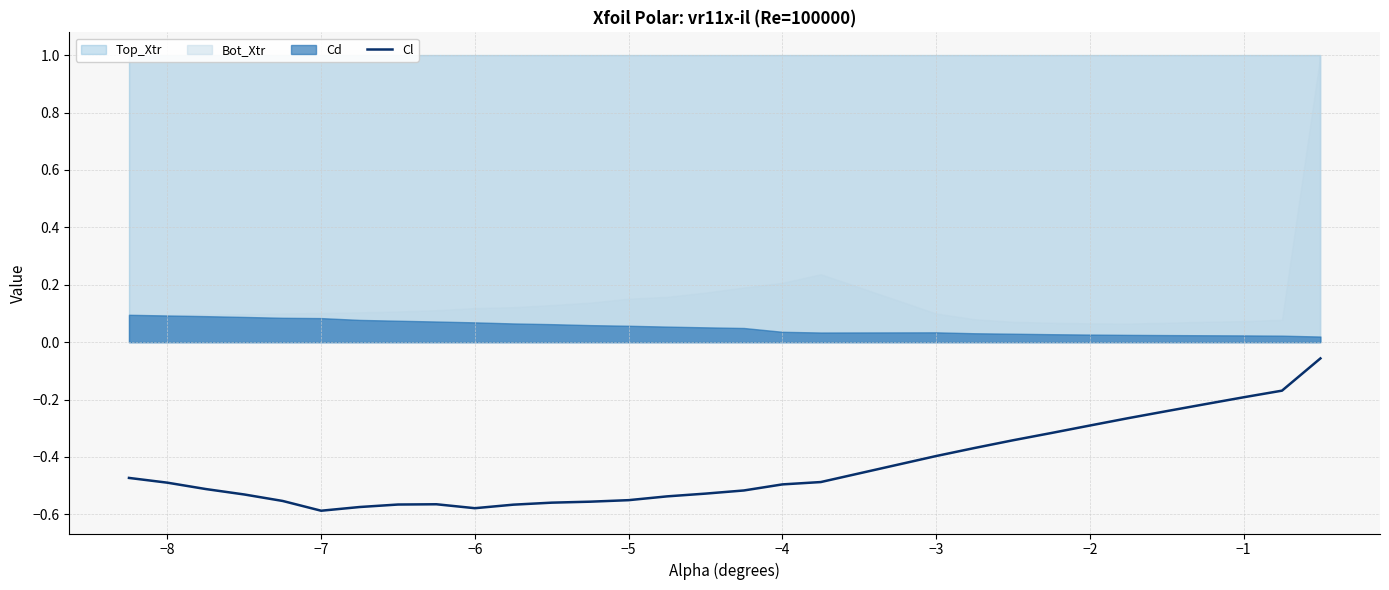

The value of Cl at −4 is -0.5. True or false?

True